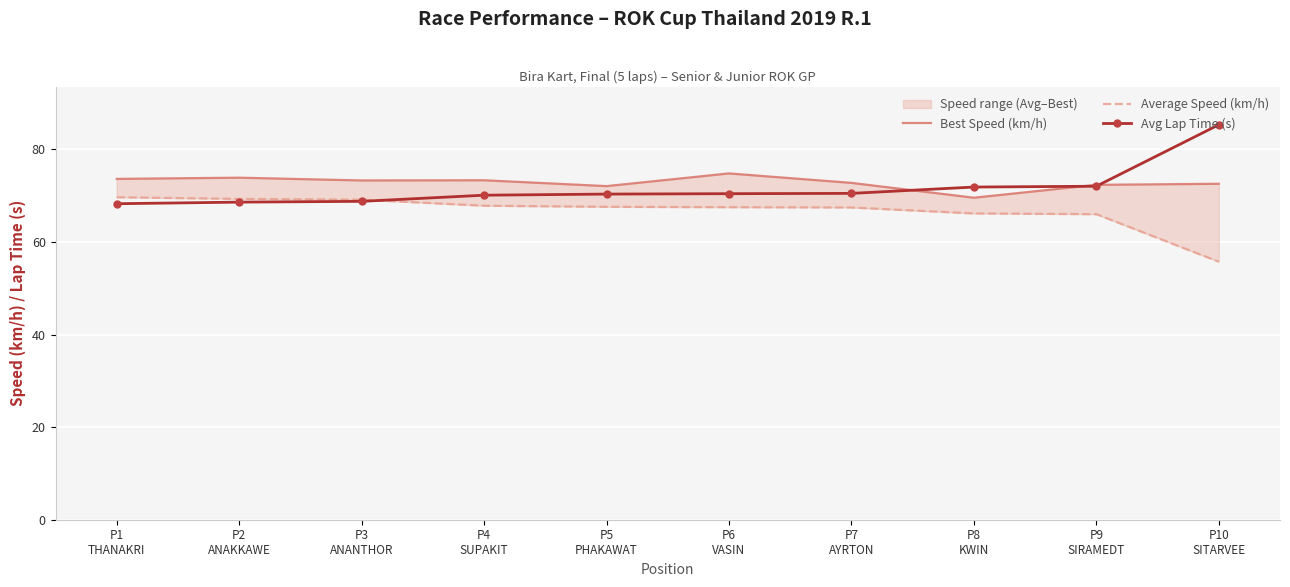

List the series in order of their peak value, highest first.

Avg Lap Time (s), Best Speed (km/h), Average Speed (km/h)